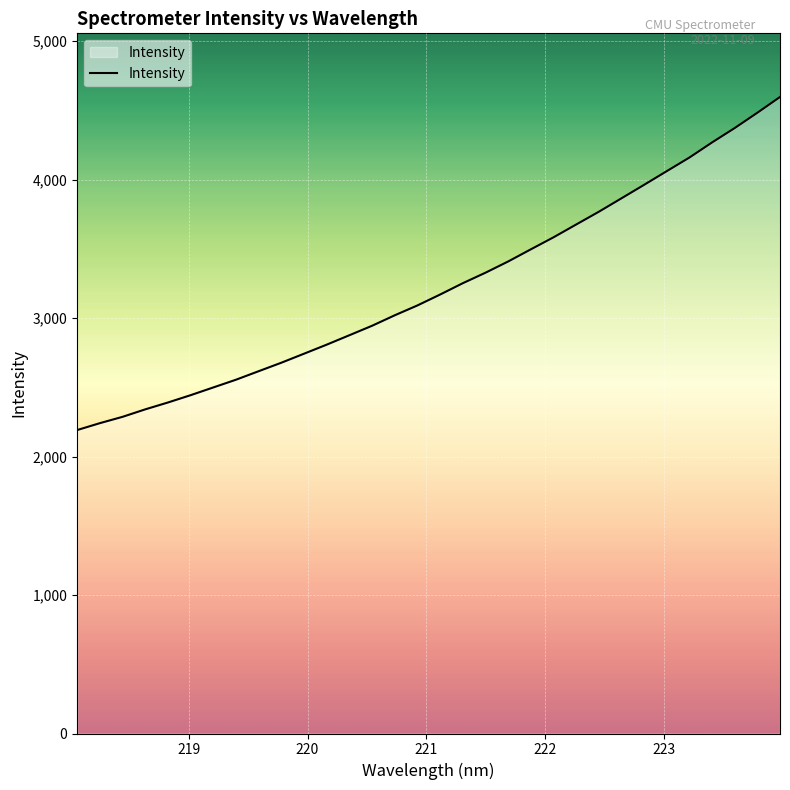

True or false: the data has more than 1 interior local peaks.

False